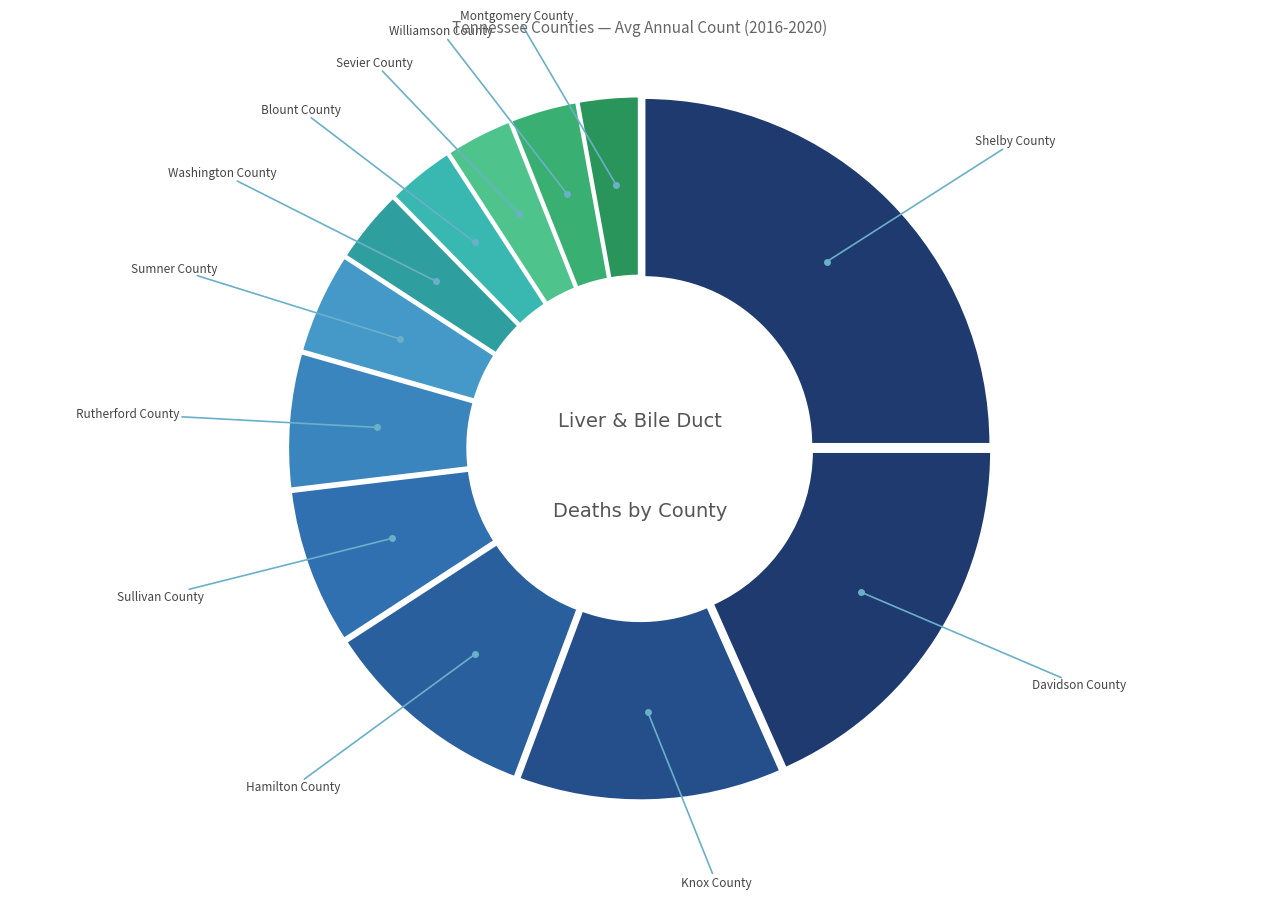

To the nearest percent, what is the average slice percentage?

8%